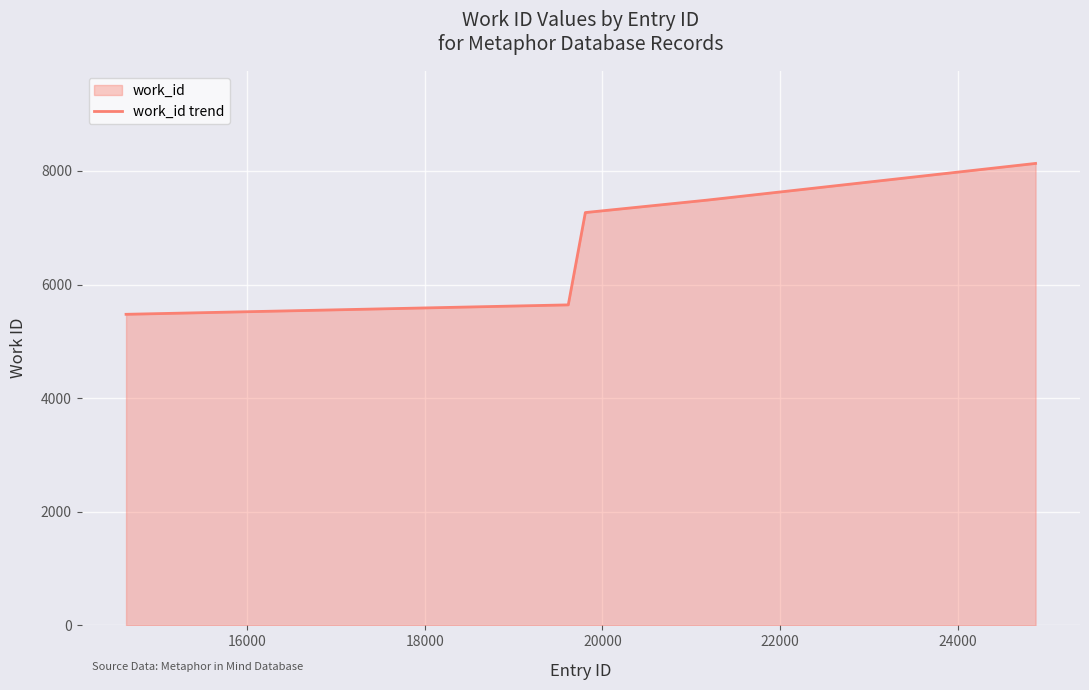

What is the value of the 4th point from the left?

7486